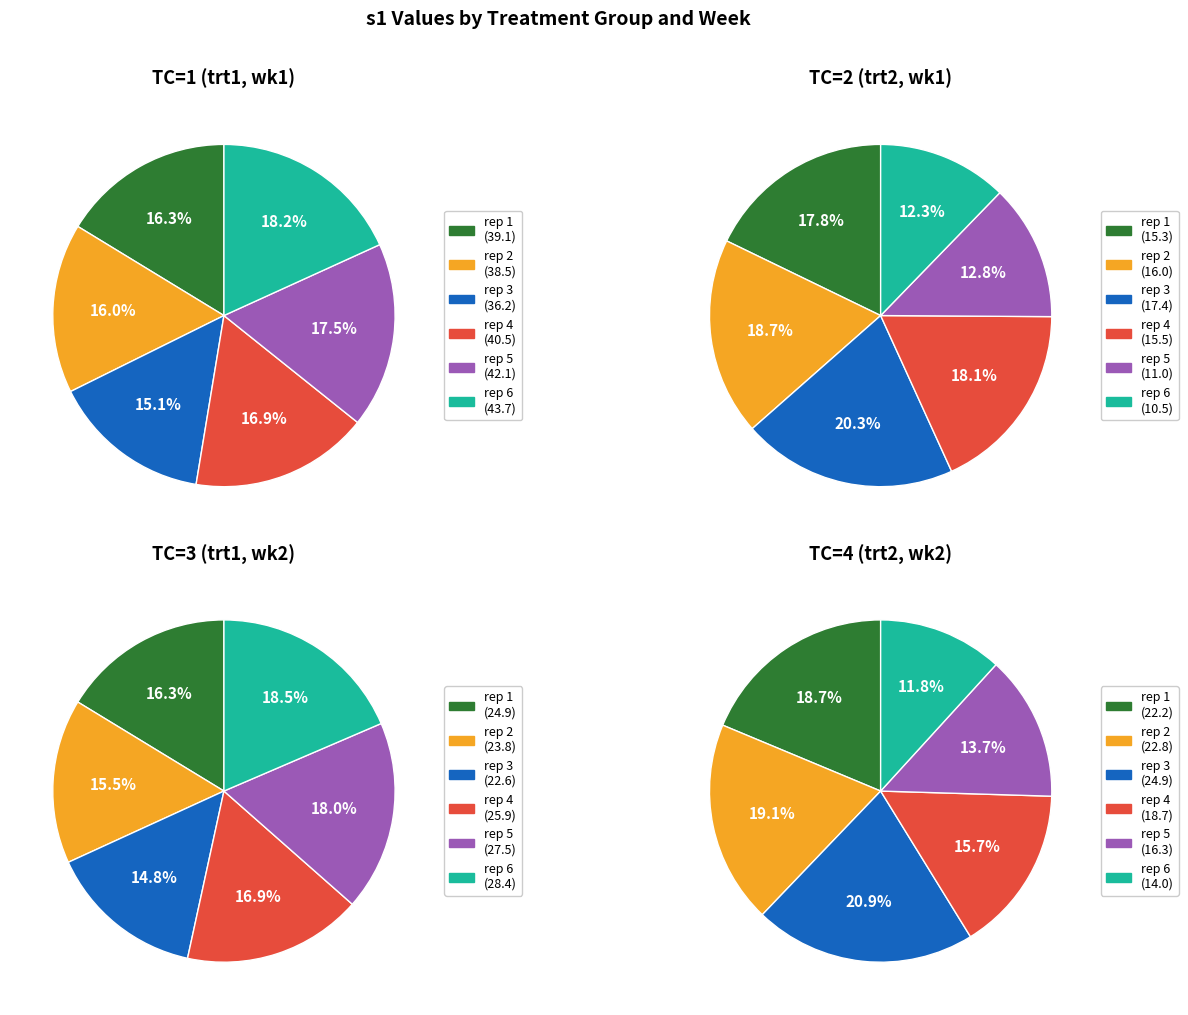

The rep_4 slice represents 16% of the pie. True or false?

True